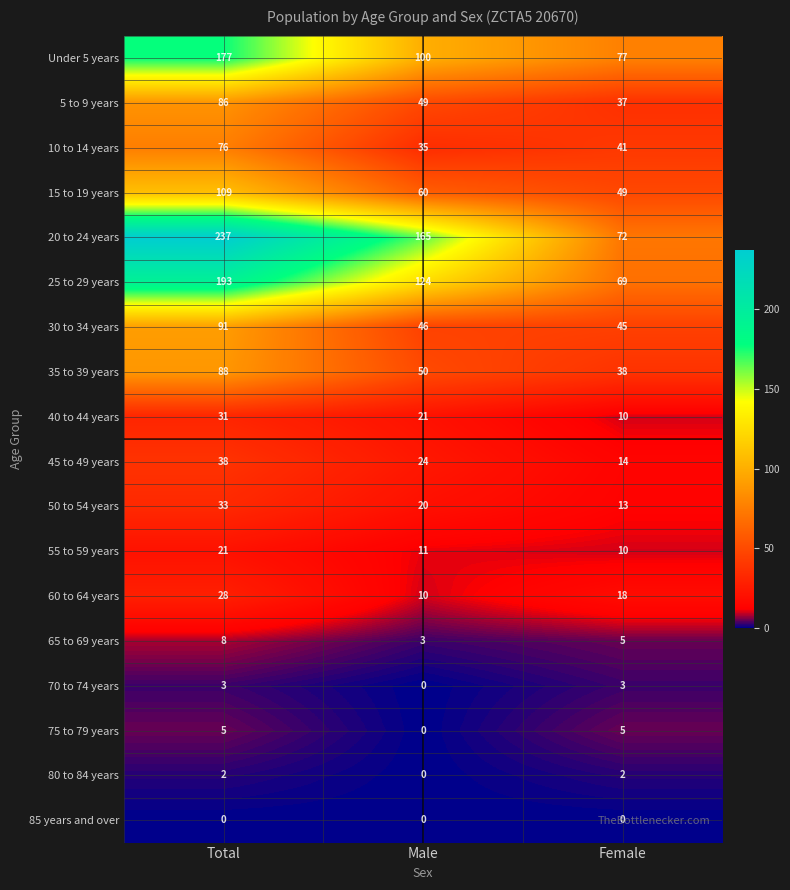

Between Male and Female, which series saw the biggest shift?

20 to 24 years